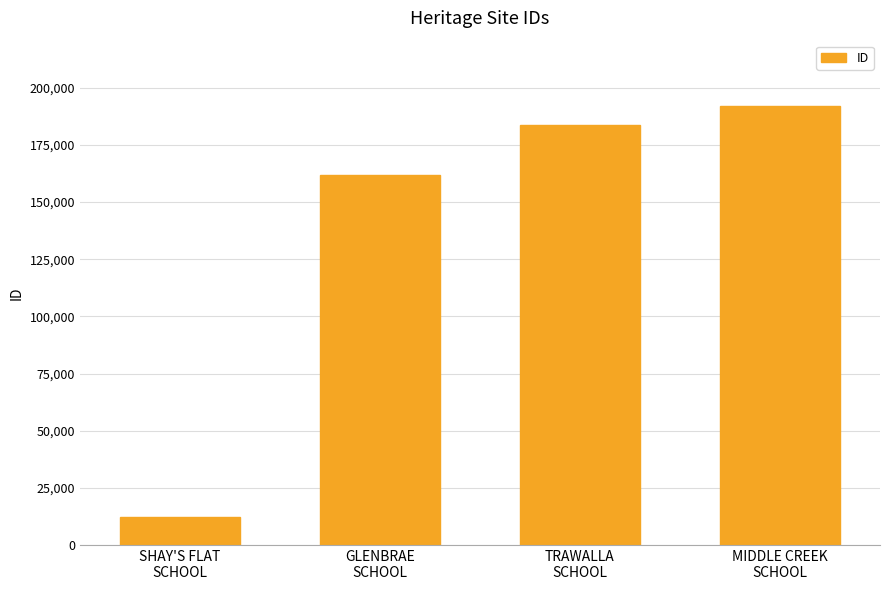

Is it true that the value at MIDDLE CREEK
SCHOOL is 342107?

False